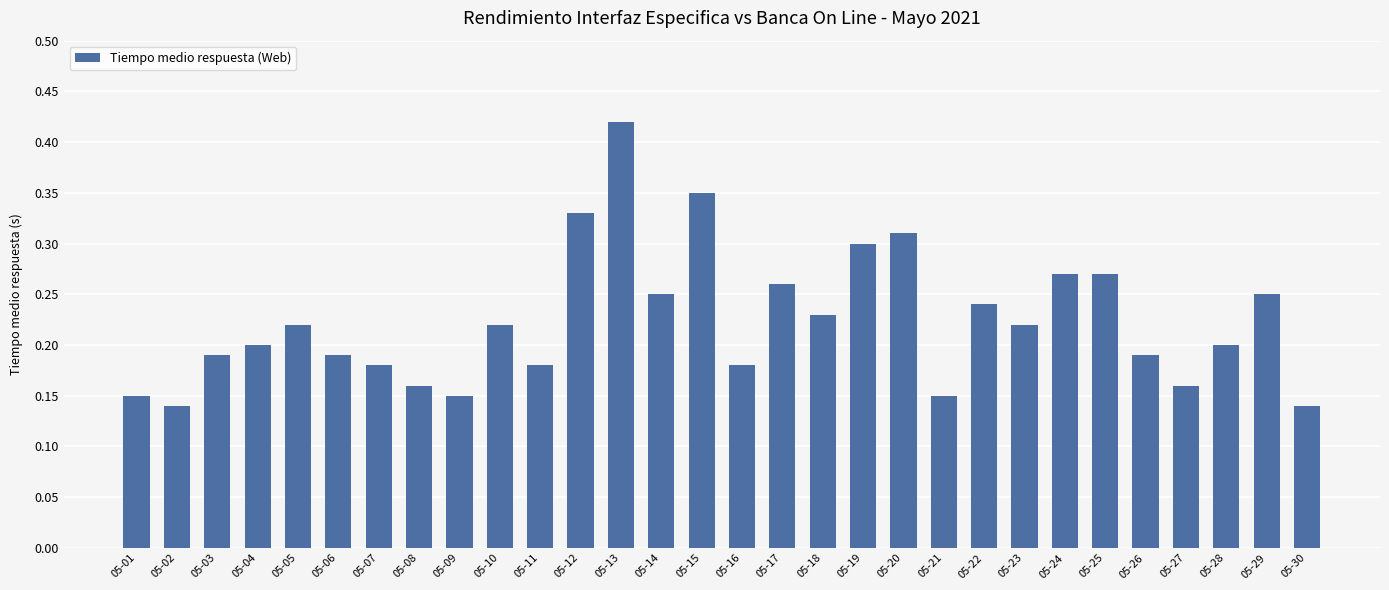

Count the values in the range 0 to 1.

30